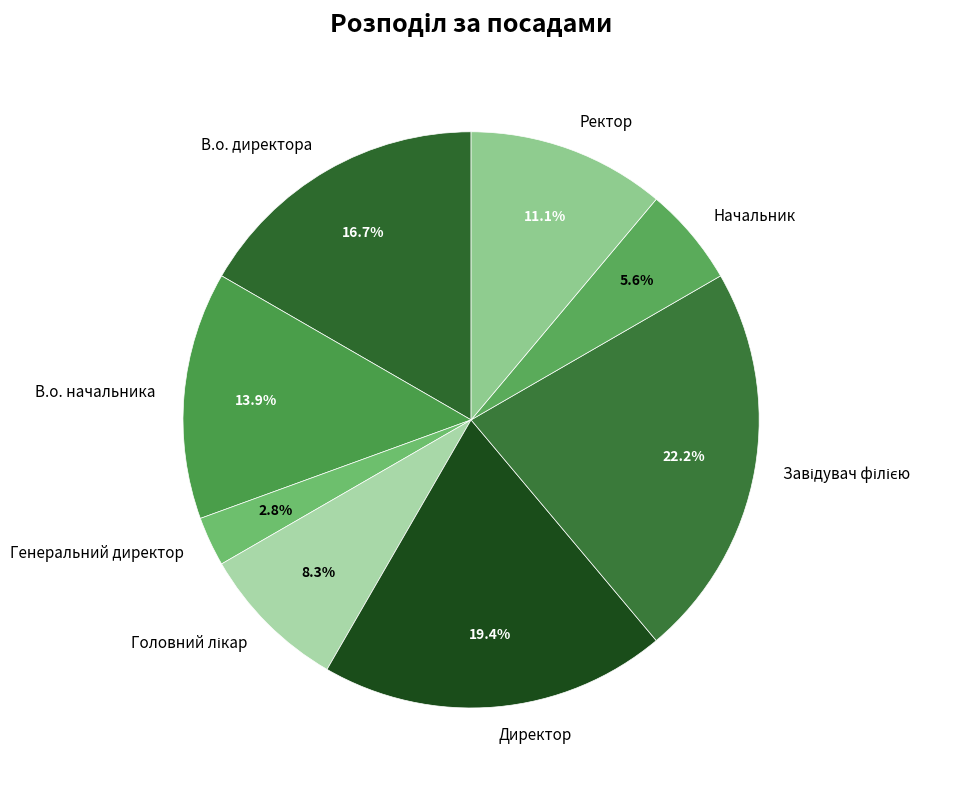

Does В.о. начальника account for over 50% of the chart?

No